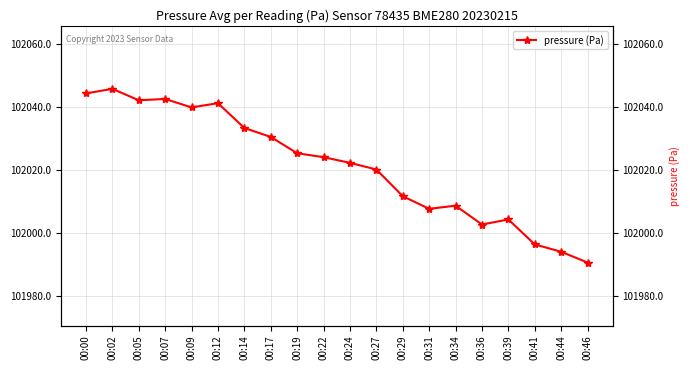

What is the value of the 10th point from the left?

102024.0